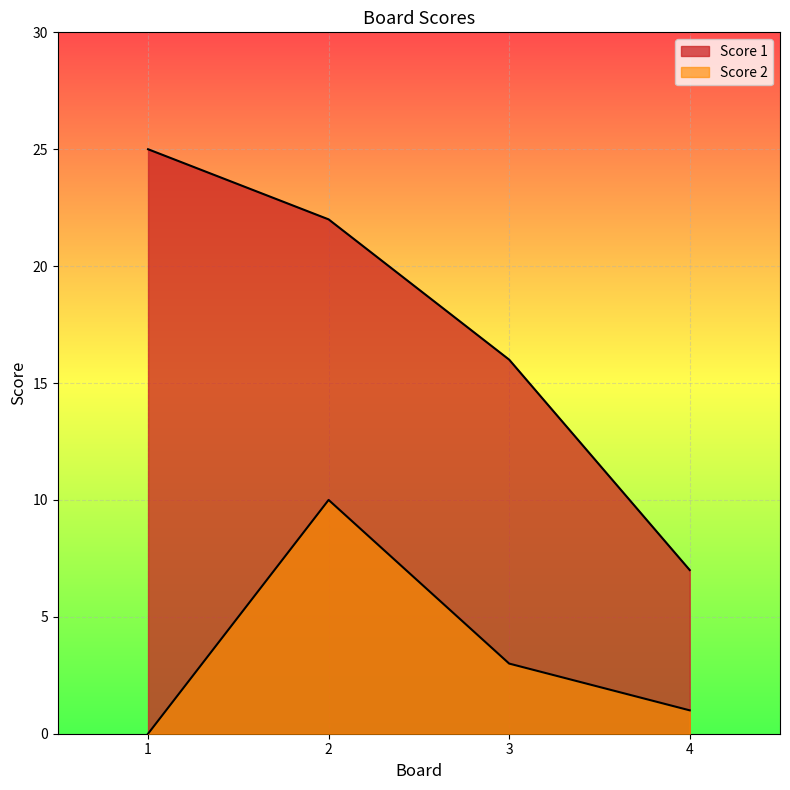

How many lines are shown in the chart?

2